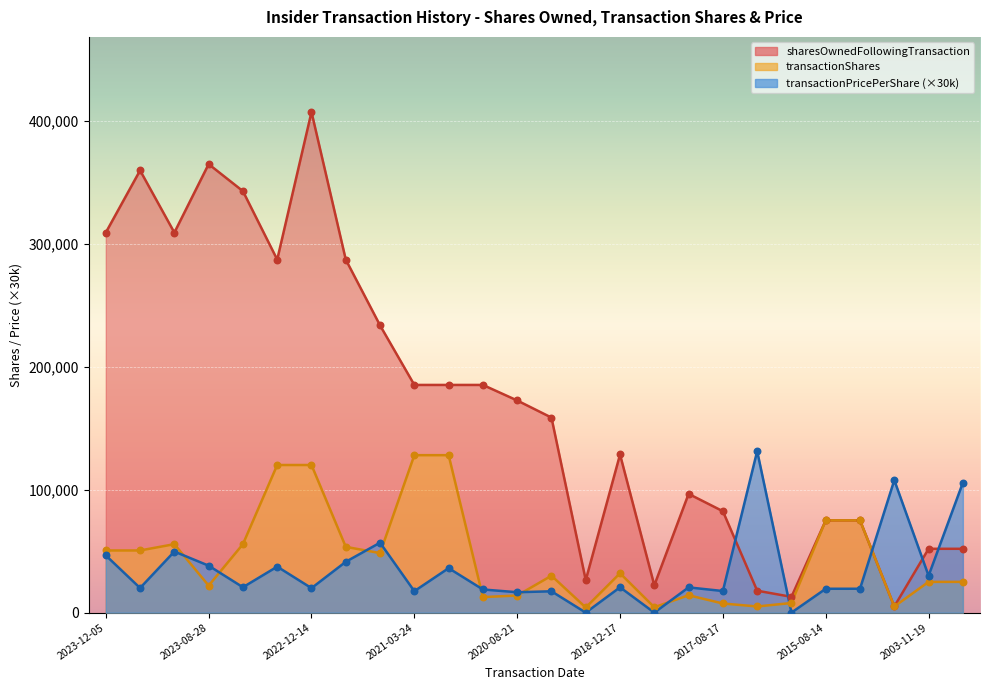

At which category is the sum across all series the highest?

2022-12-14